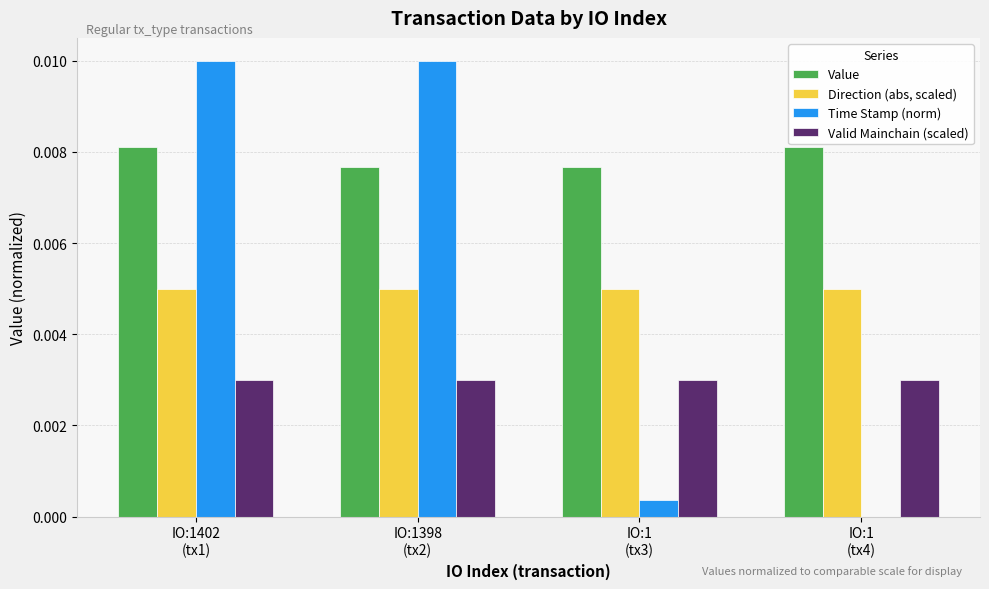

How many distinct data groups are displayed?

4